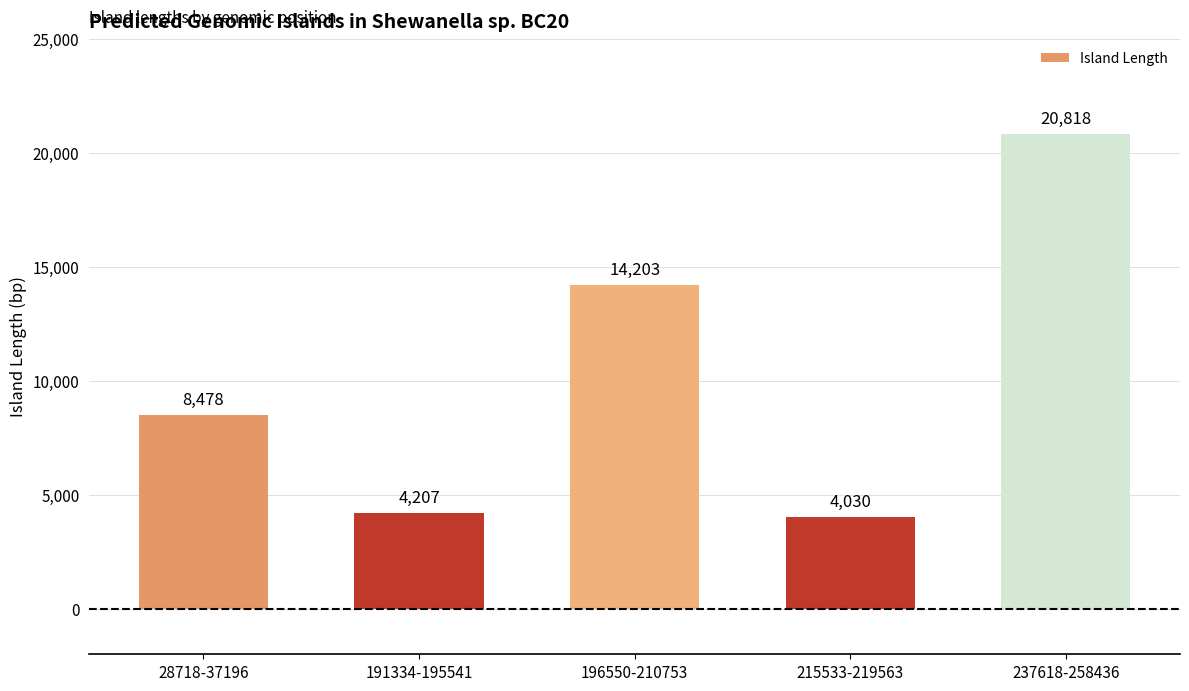

Read the value at 237618-258436.

20818